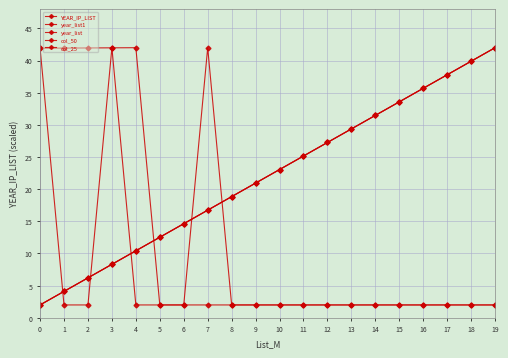

At how many categories does at least one series exceed 15?

18